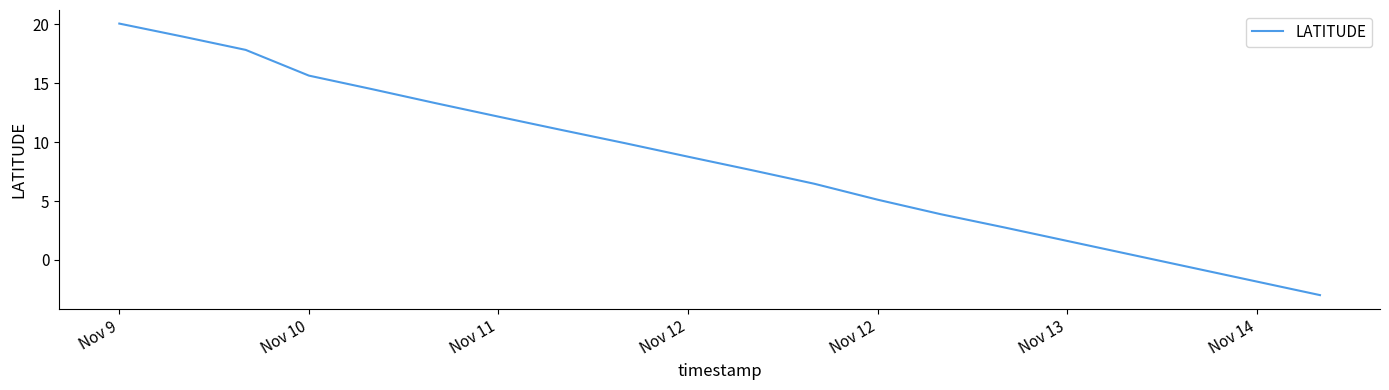

What is the minimum value shown in the chart?

-3.0